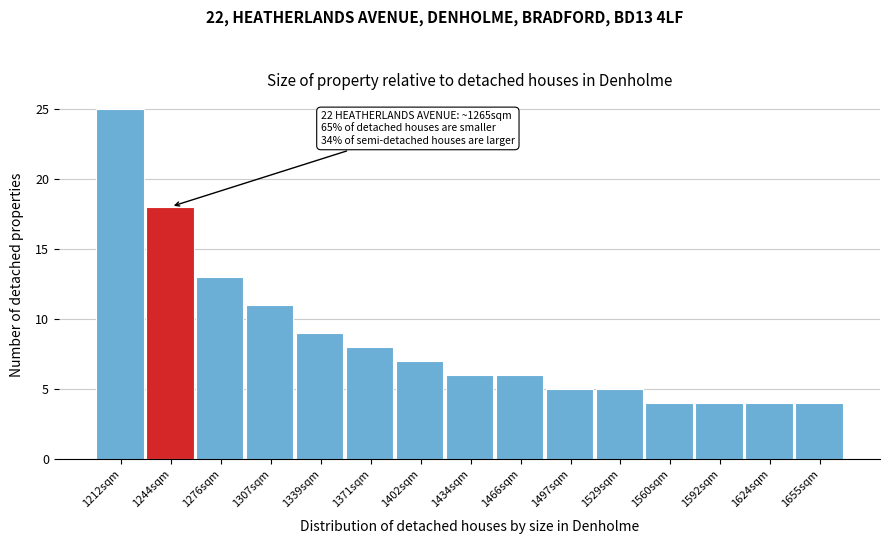

Reading left to right, extract all data points from this chart.

1212sqm=25	1244sqm=18	1276sqm=13	1307sqm=11	1339sqm=9	1371sqm=8	1402sqm=7	1434sqm=6	1466sqm=6	1497sqm=5	1529sqm=5	1560sqm=4	1592sqm=4	1624sqm=4	1655sqm=4